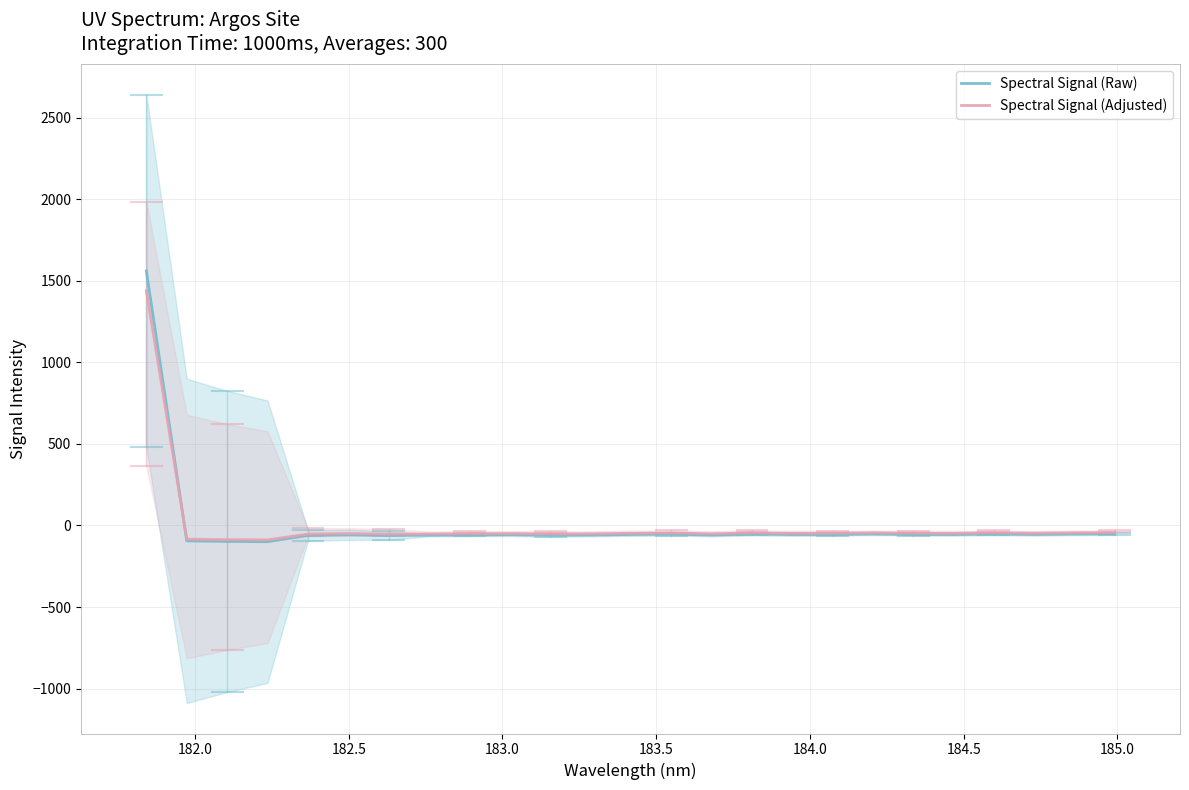

Rank the series by their maximum value, from lowest to highest.

Spectral Signal (Adjusted), Spectral Signal (Raw)